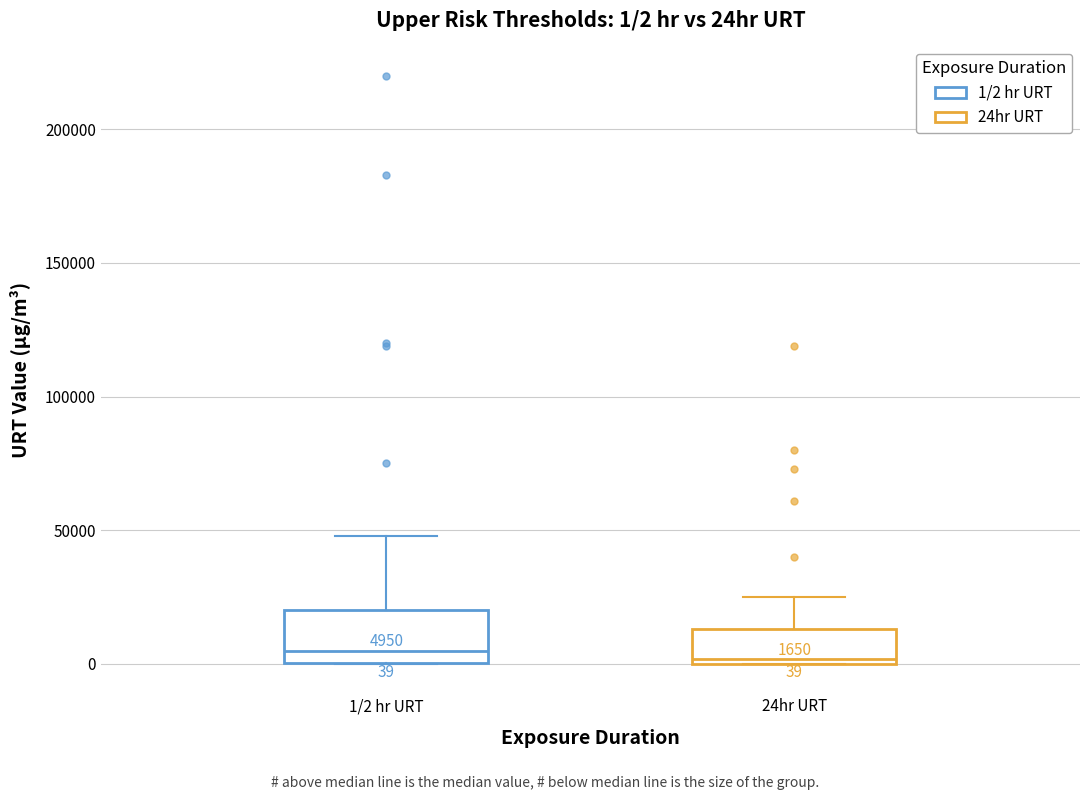

Comparing the boxes themselves (not the whiskers), which one is the tallest?

1/2 hr URT